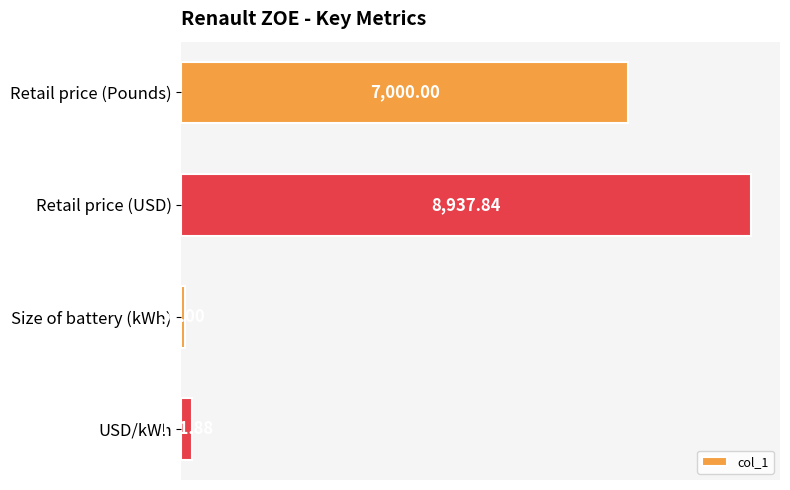

What is the average value?

4040.4